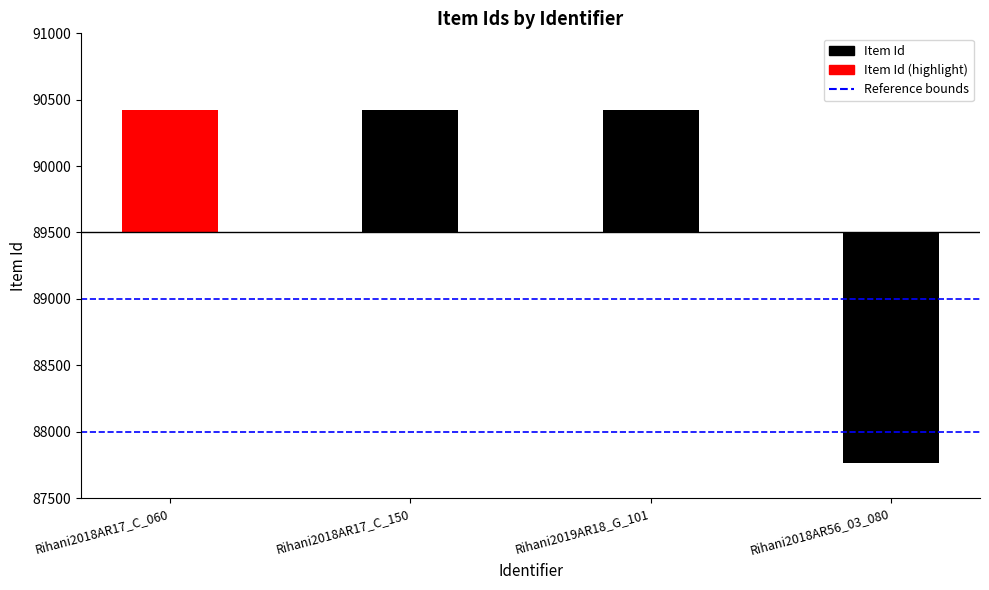

At which label does Lower bound reach its peak?

Rihani2018AR17_C_060